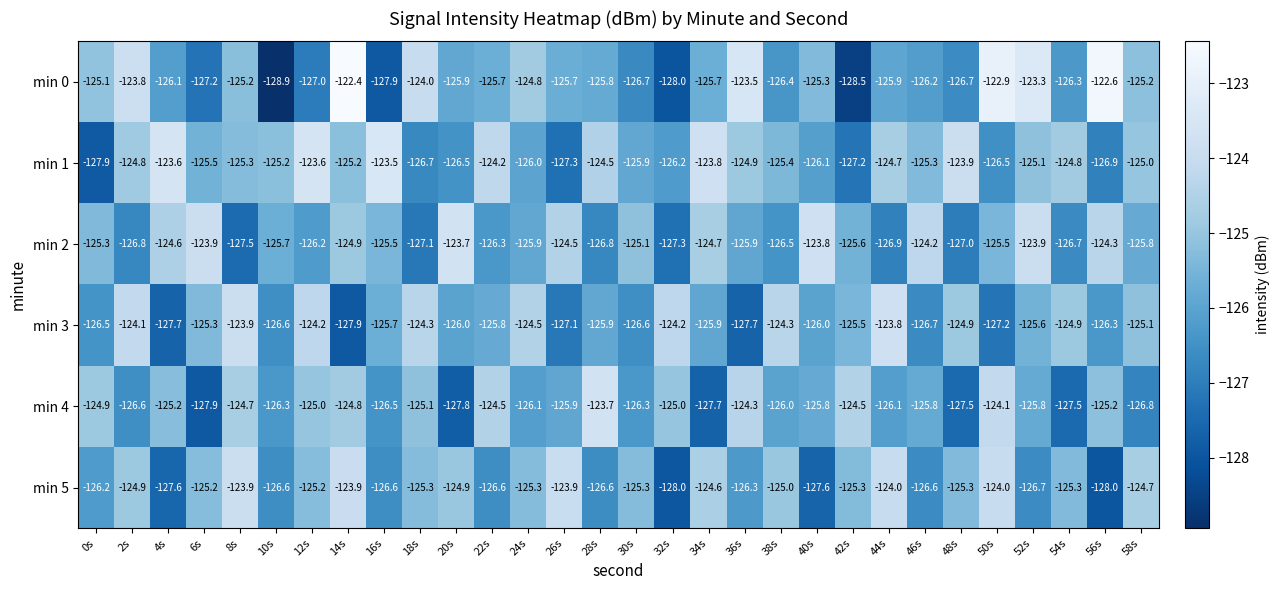

The value of min 3 at 24s is -124.5. True or false?

True